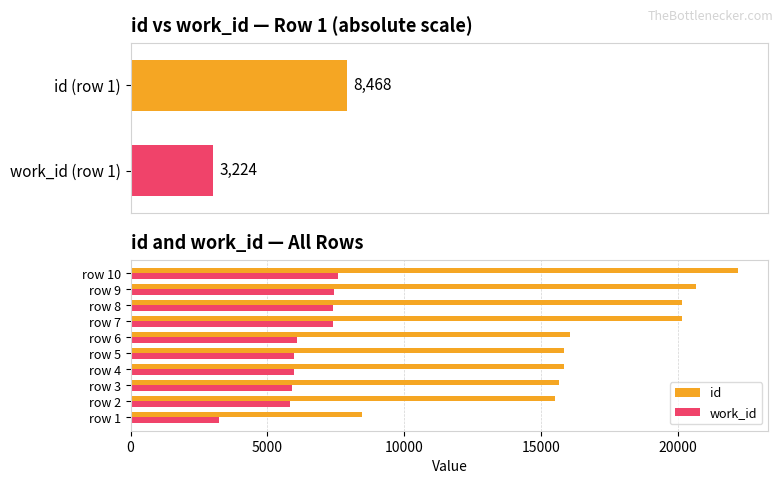

How many data points in work_id are above 6071?

4